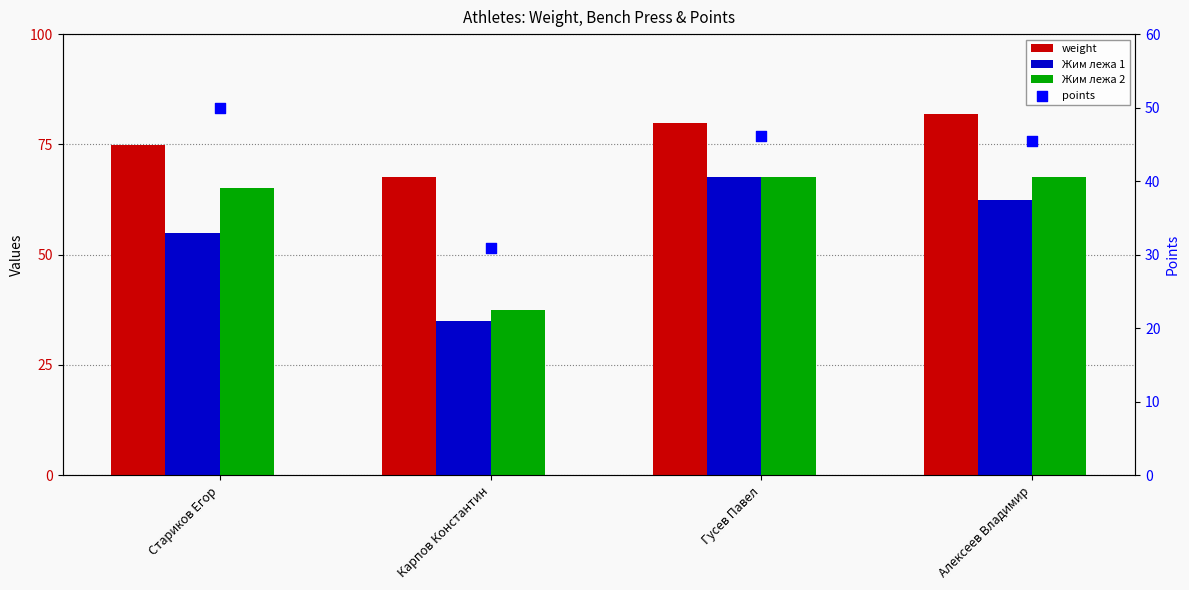

At how many categories does at least one series exceed 64?

4